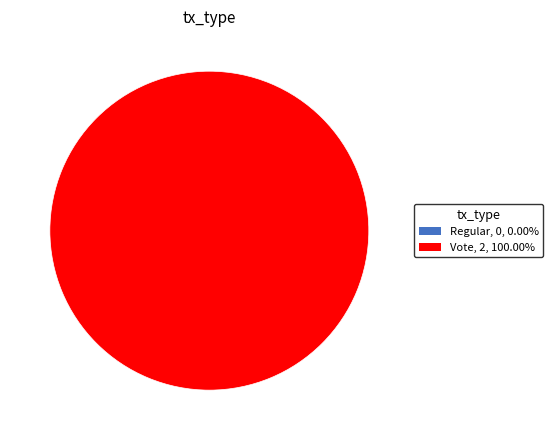

The Regular slice represents 1% of the pie. True or false?

False